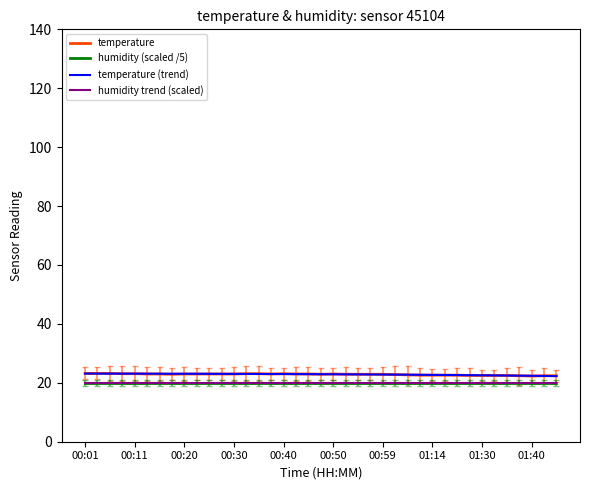

Does the chart have visible grid lines?

No